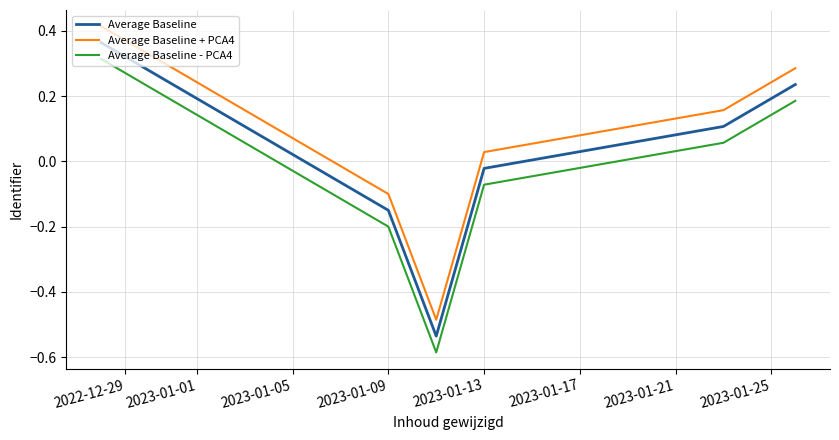

How many categories are shown in the chart?

6